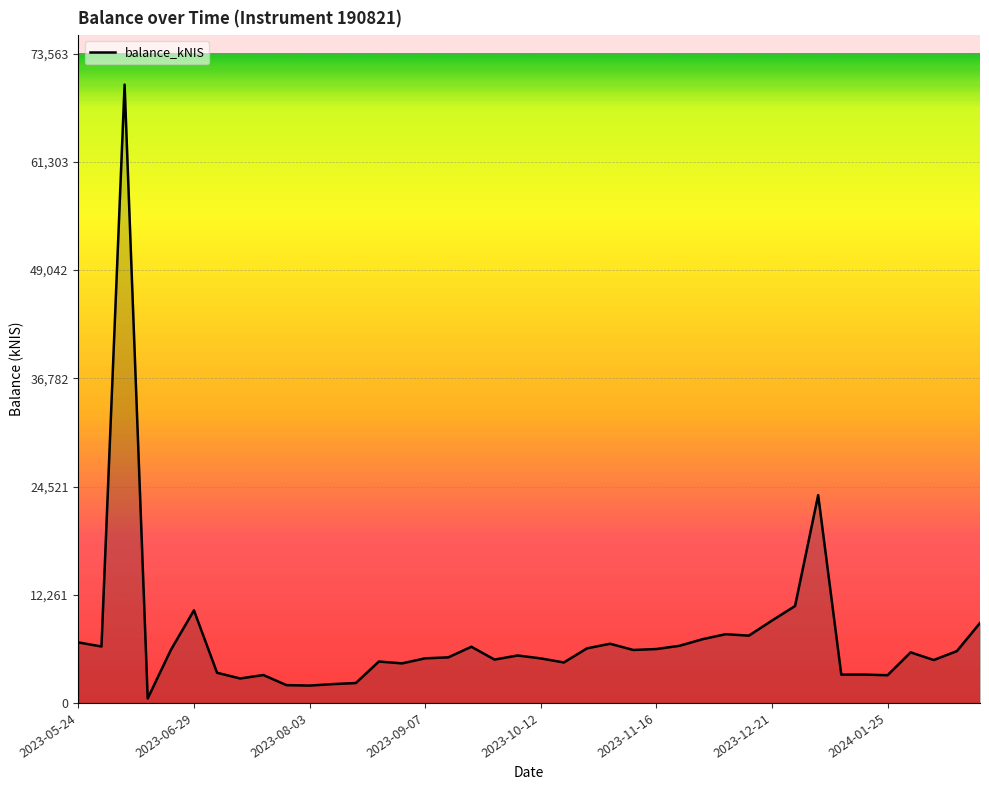

What is the maximum value shown in the chart?

70060.1